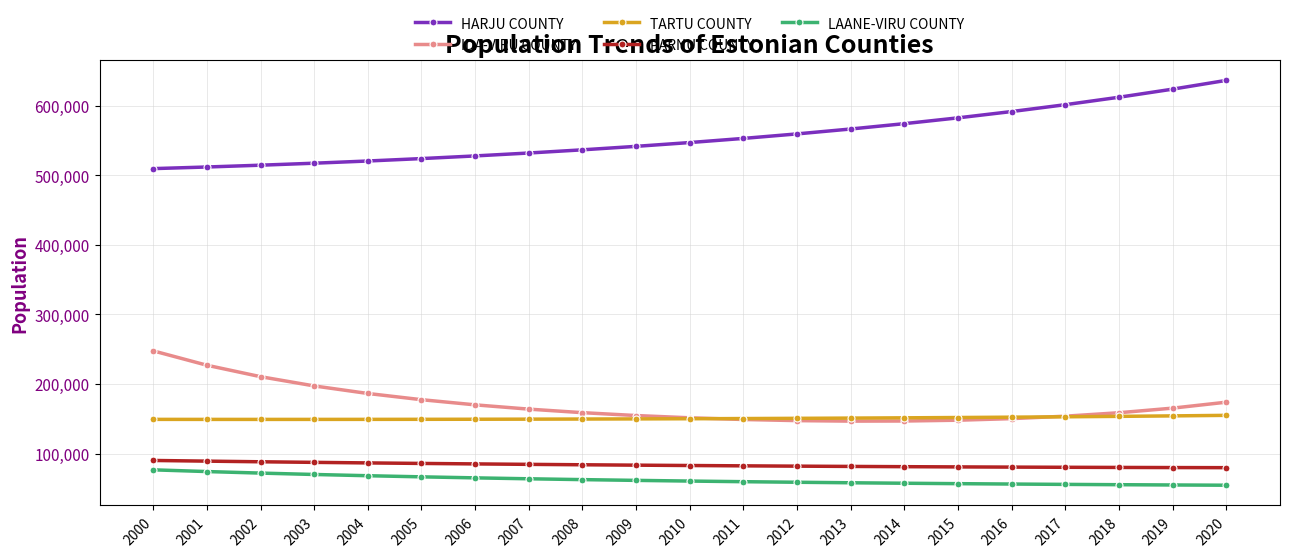

What is the value of the HARJU COUNTY point at the 2nd from the left?

511863